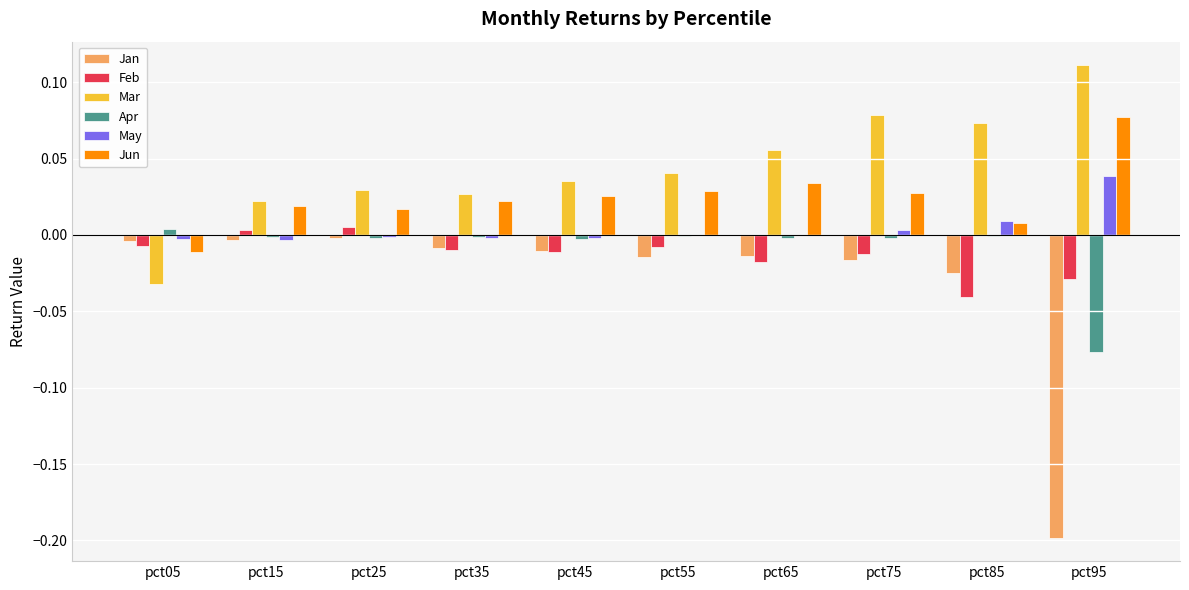

The Feb series shows -0.0 at pct45. True or false?

True